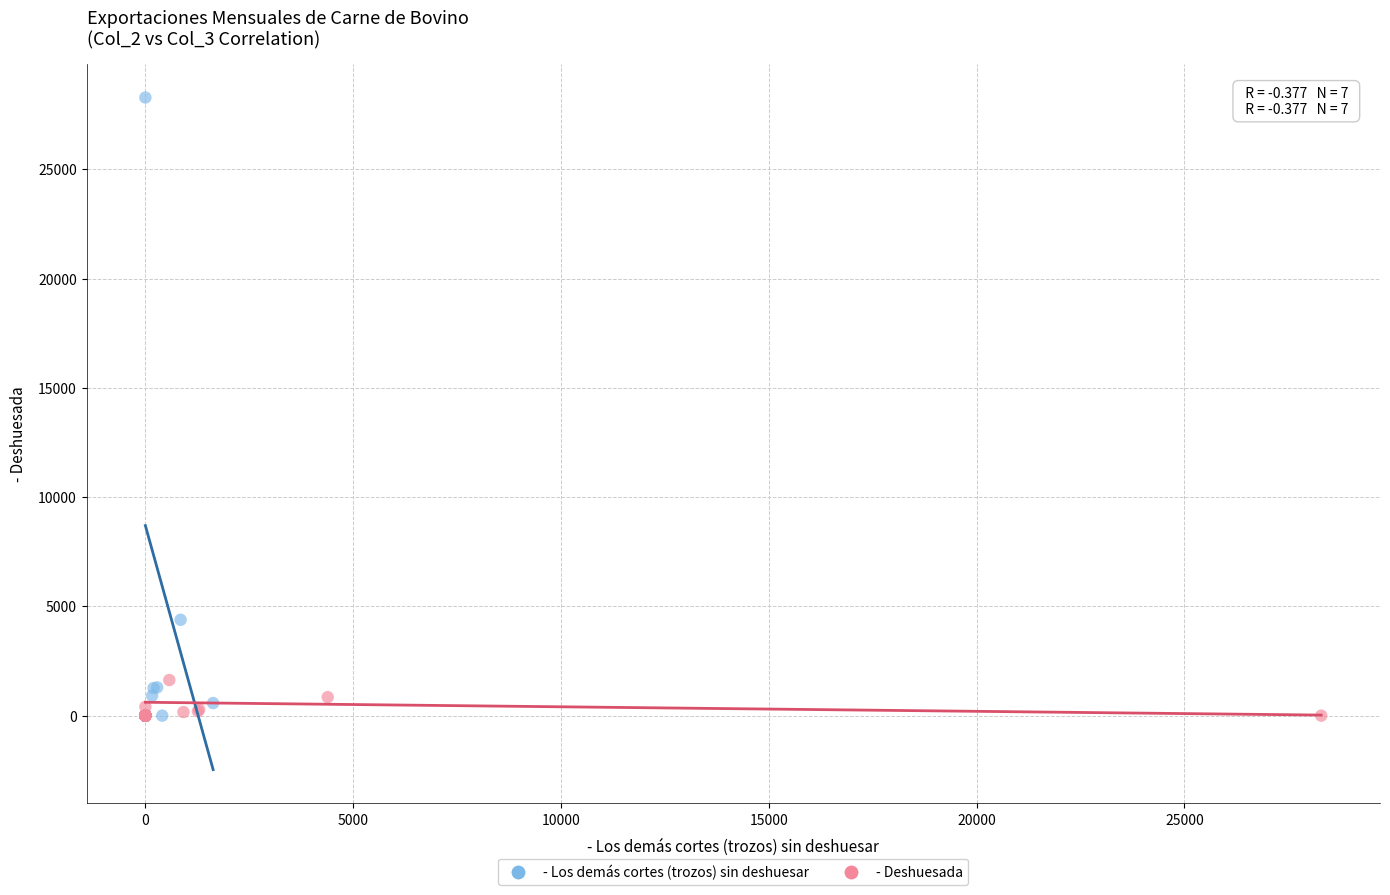

Which series has the widest spread of Y values?

- Los demás cortes (trozos) sin deshuesar